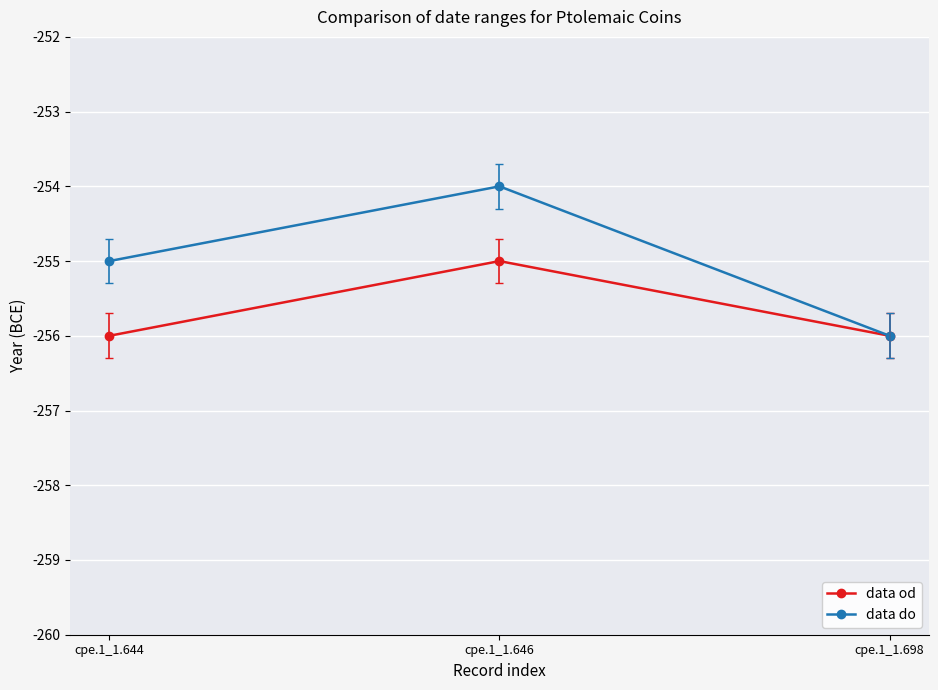

True or false: data do has a value of -254 at cpe.1_1.646.

True